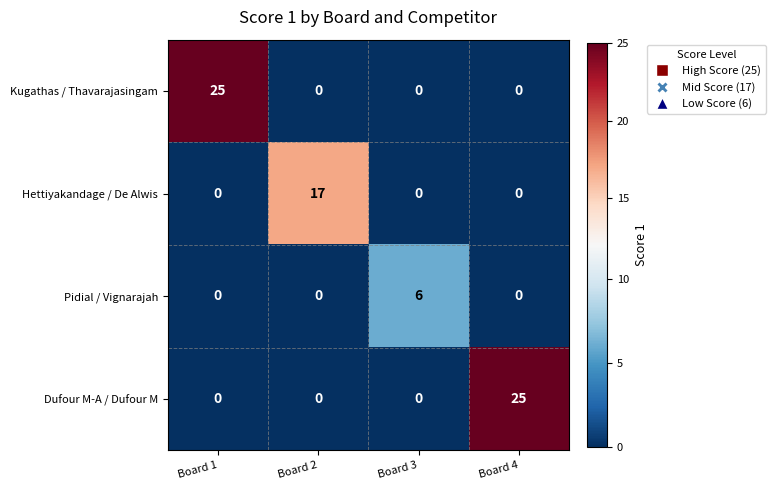

What is the highest value of the Pidial / Vignarajah series?

6